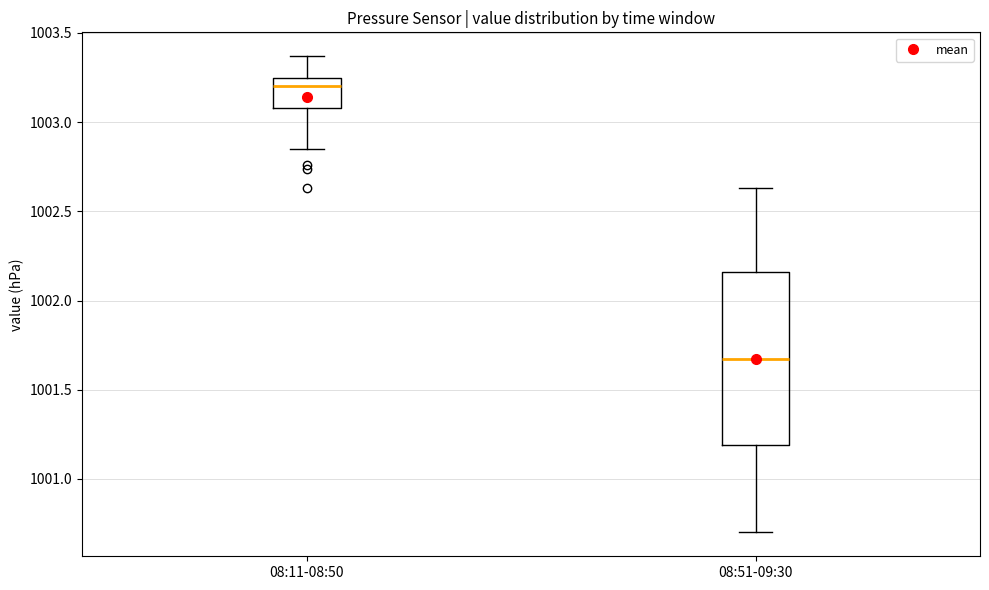

Reading left to right, read every box against the y-axis: the position of its median line, the range the box covers, and the ends of its whiskers. The values are not printed on the chart, so give them approximately, as read against the axis.

08:11-08:50: median 1003.20, box 1003.10 to 1003.25, whiskers 1002.85 to 1003.35
08:51-09:30: median 1001.70, box 1001.20 to 1002.15, whiskers 1000.70 to 1002.65